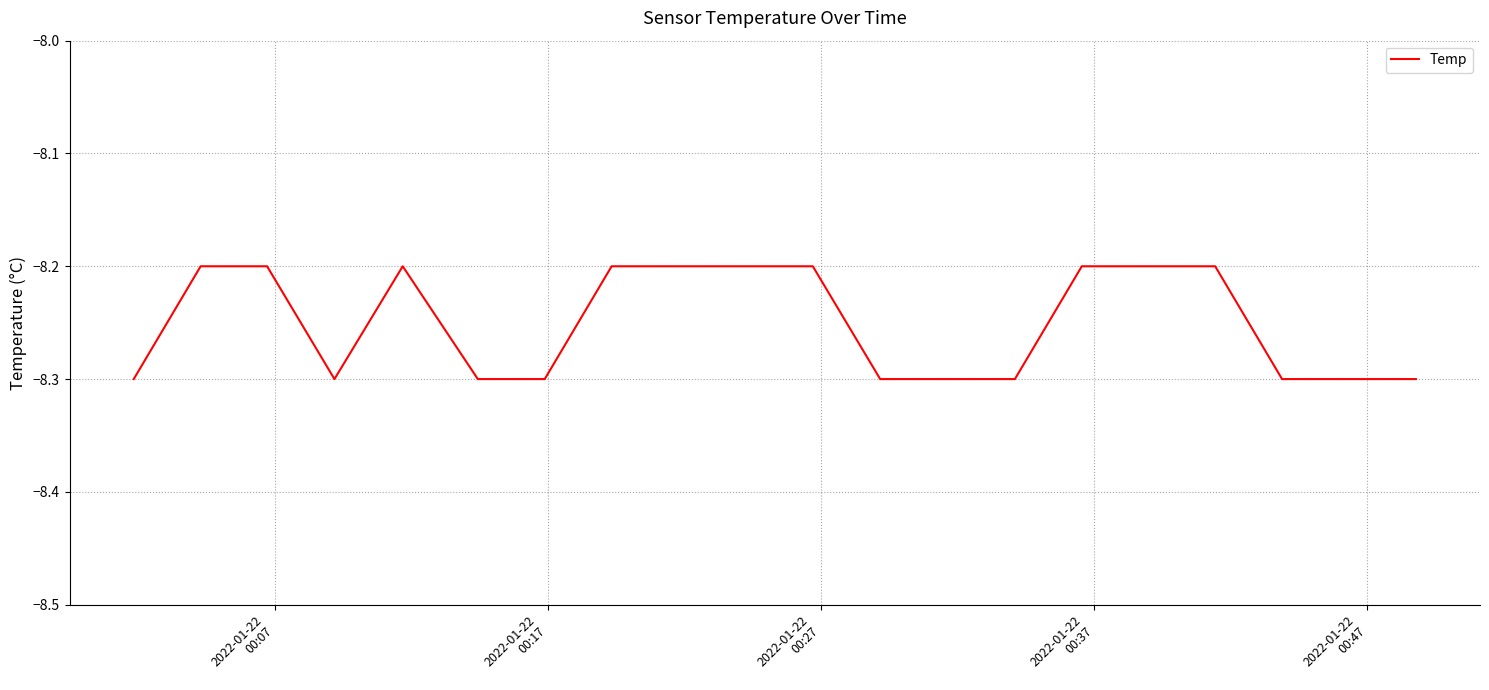

How many lines are shown in the chart?

1